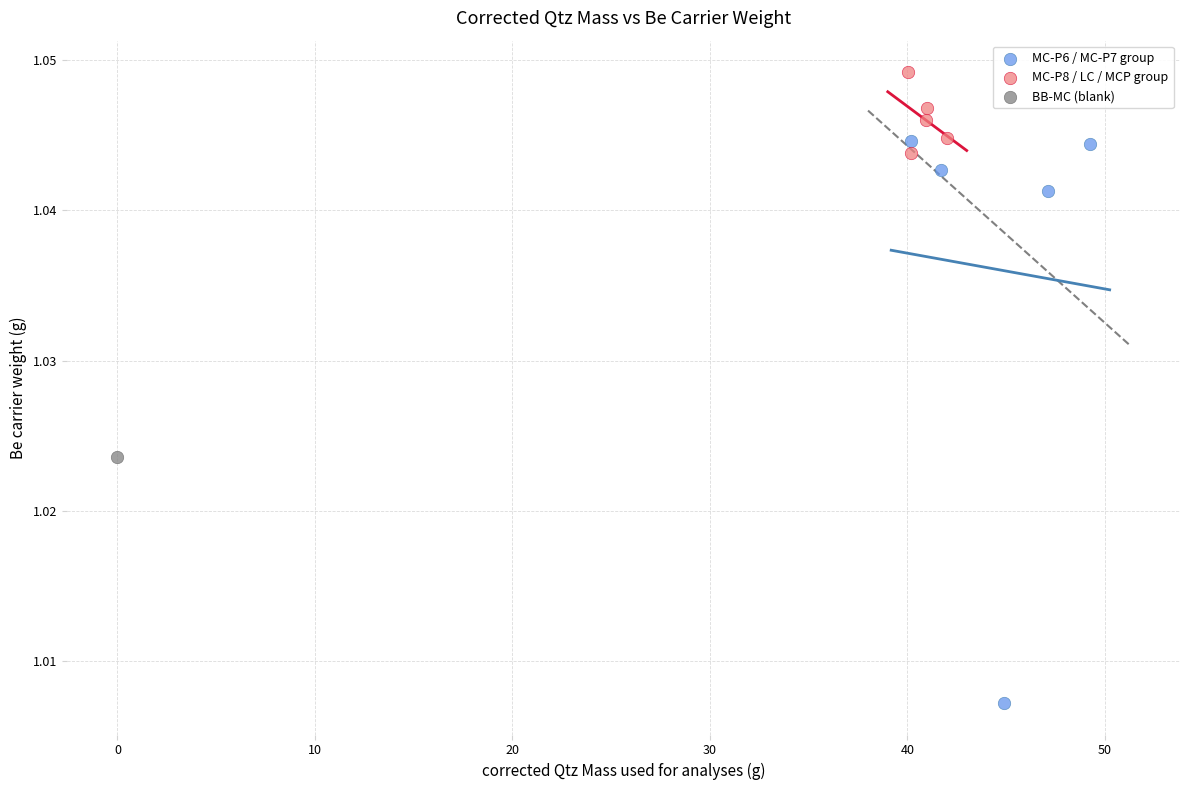

What are all the series names shown in the legend?

MC-P6 / MC-P7 group, MC-P8 / LC / MCP group, BB-MC (blank)